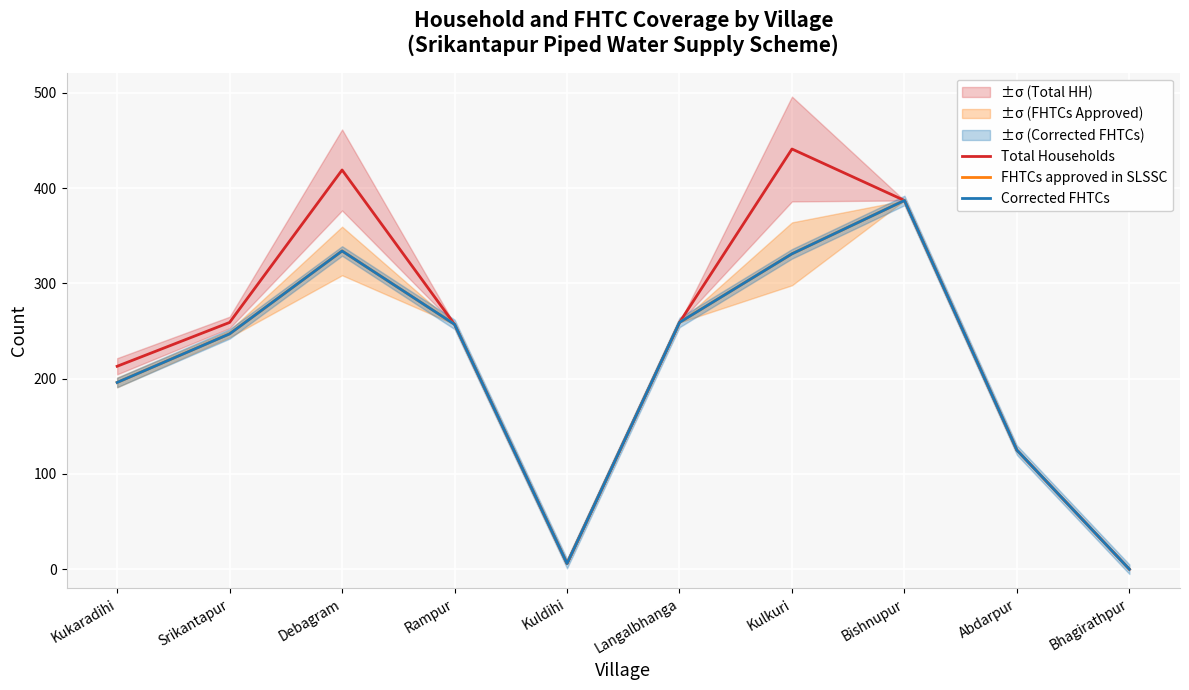

Count the number of categories in the chart.

10